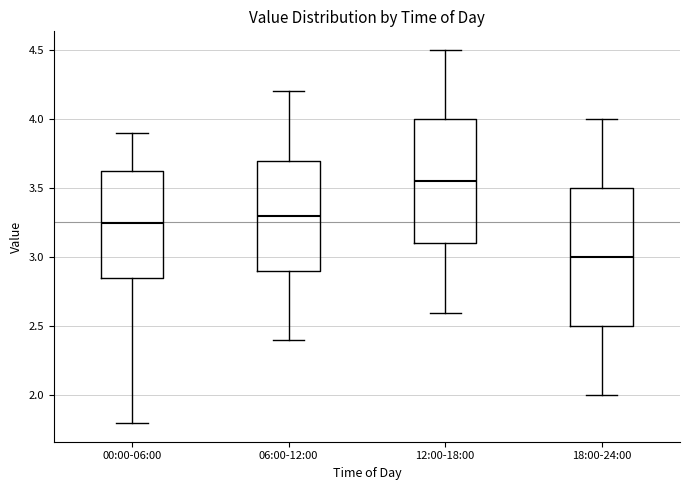

Where does the lower whisker of the box for 06:00-12:00 end on the y-axis? The values are not printed on the chart, so give them approximately, as read against the axis.

2.40